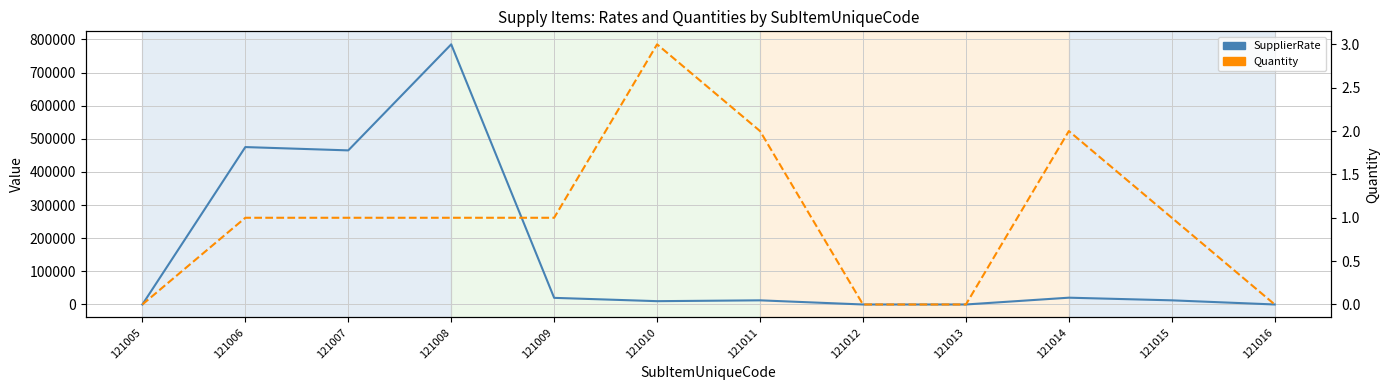

What is the maximum value shown in the chart?

785000